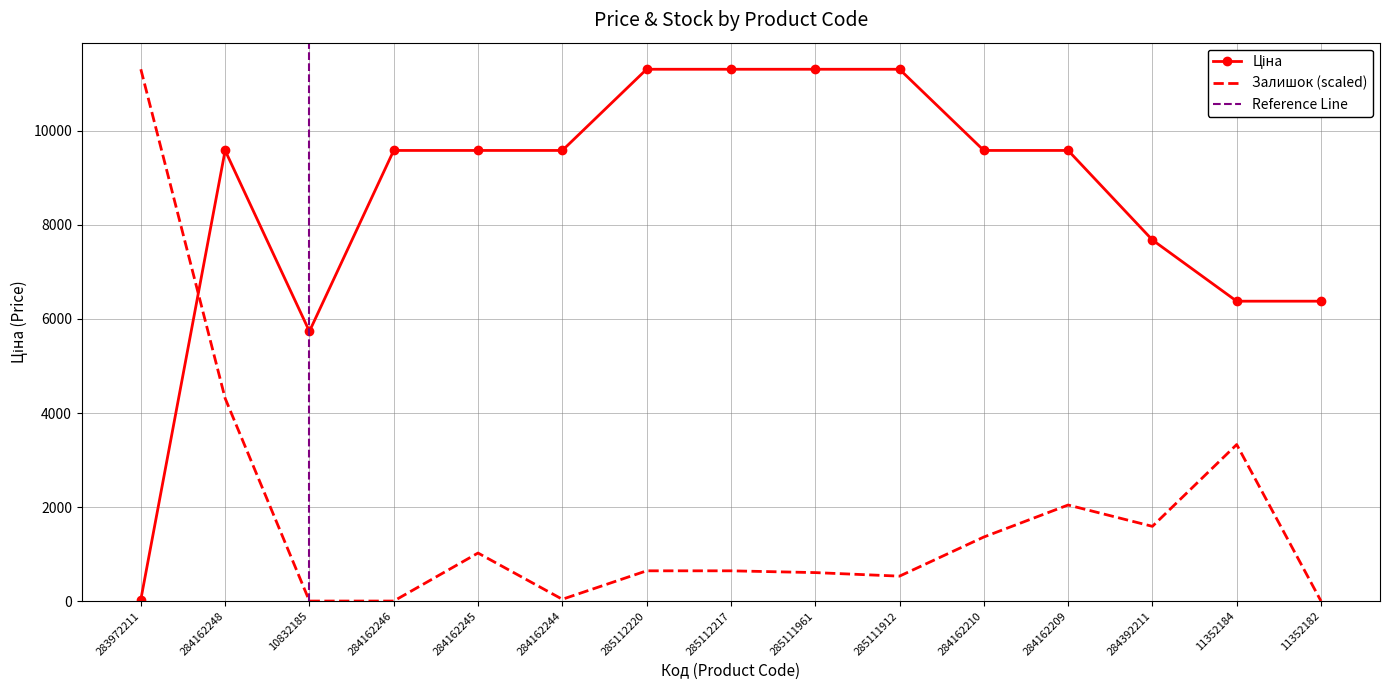

True or false: Ціна and Залишок intersect in this chart.

True